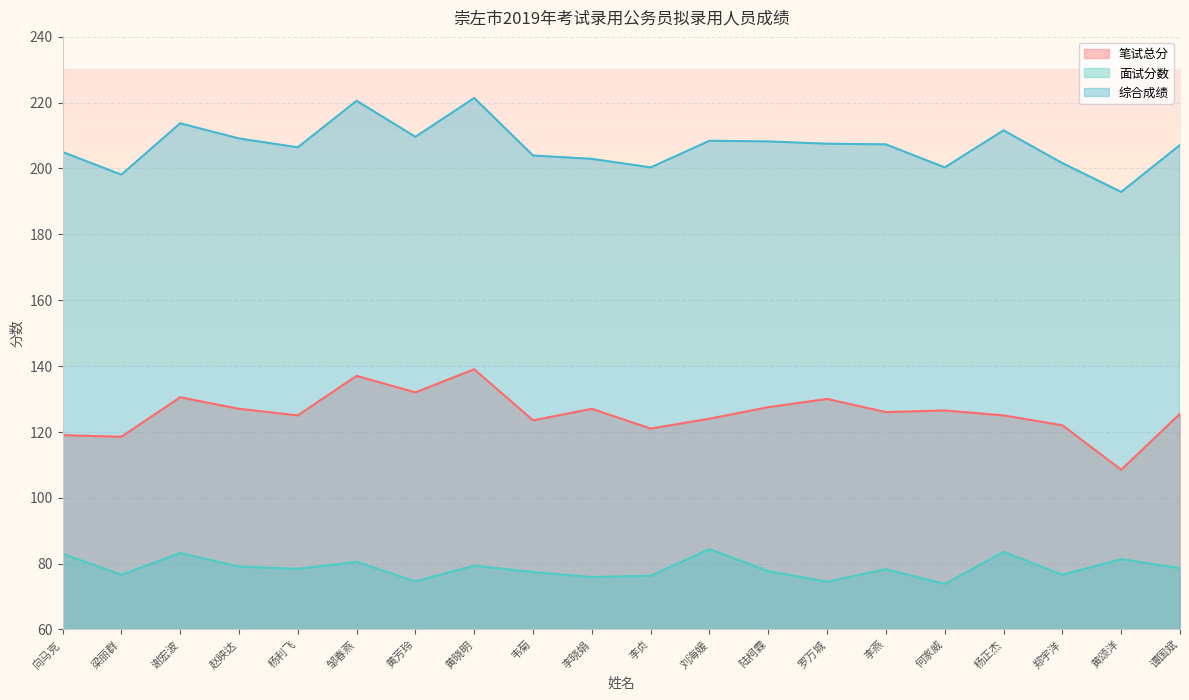

What is the approximate value of 笔试总分 at 杨正杰?

125.0